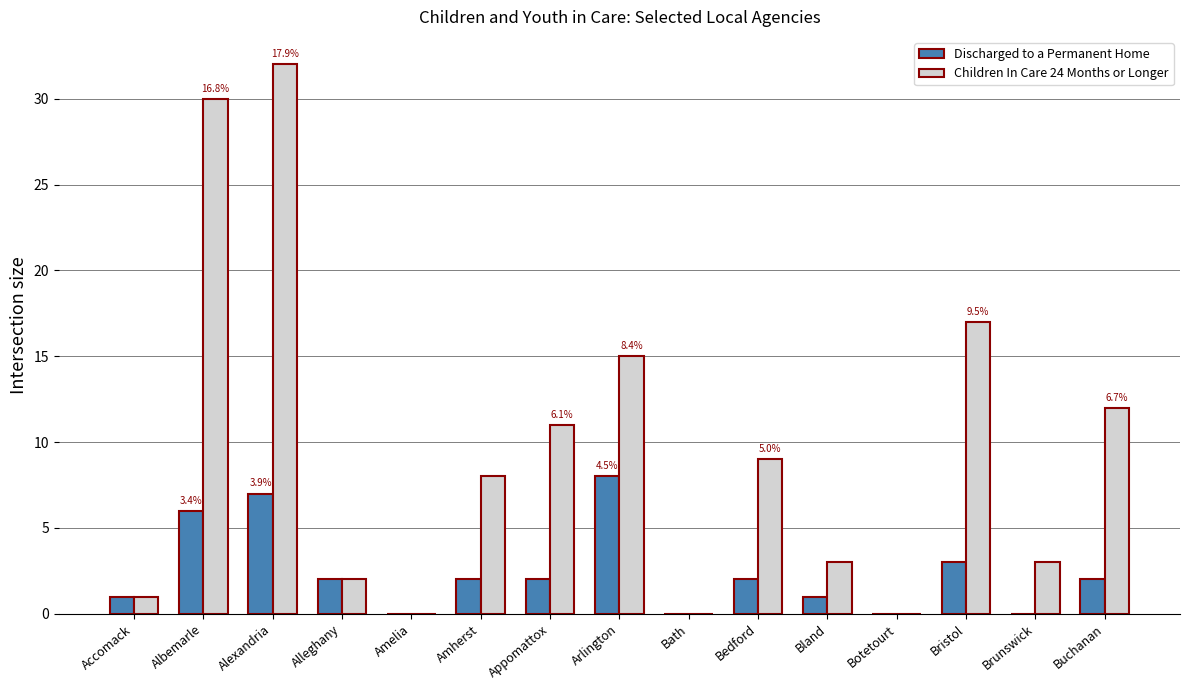

How many categories are shown in the chart?

15